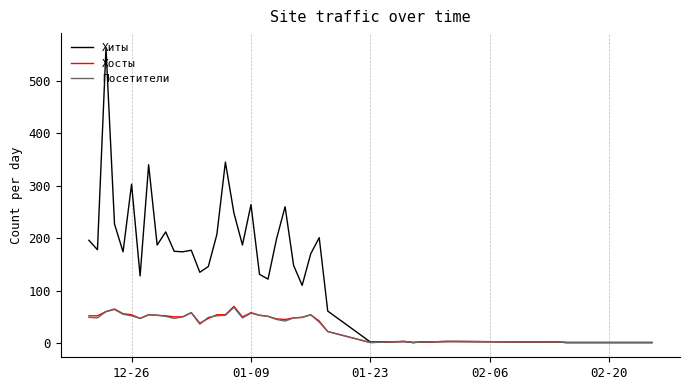

Which series has the largest total across all categories?

Хиты